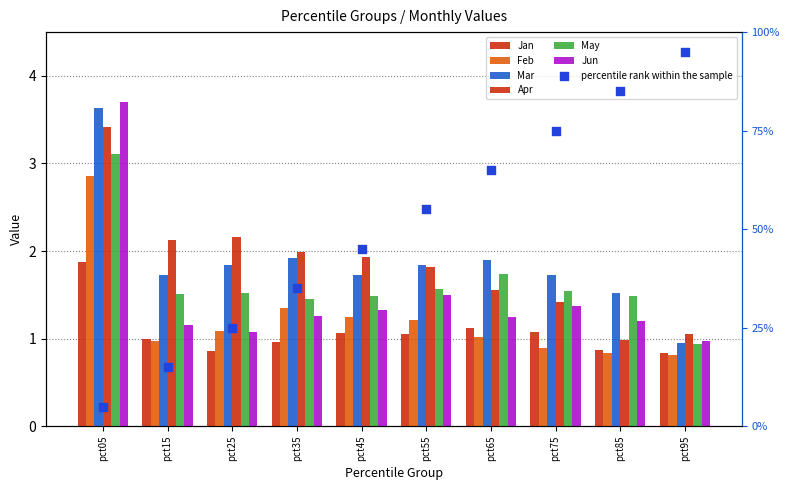

At which category is the sum across all series the highest?

pct05